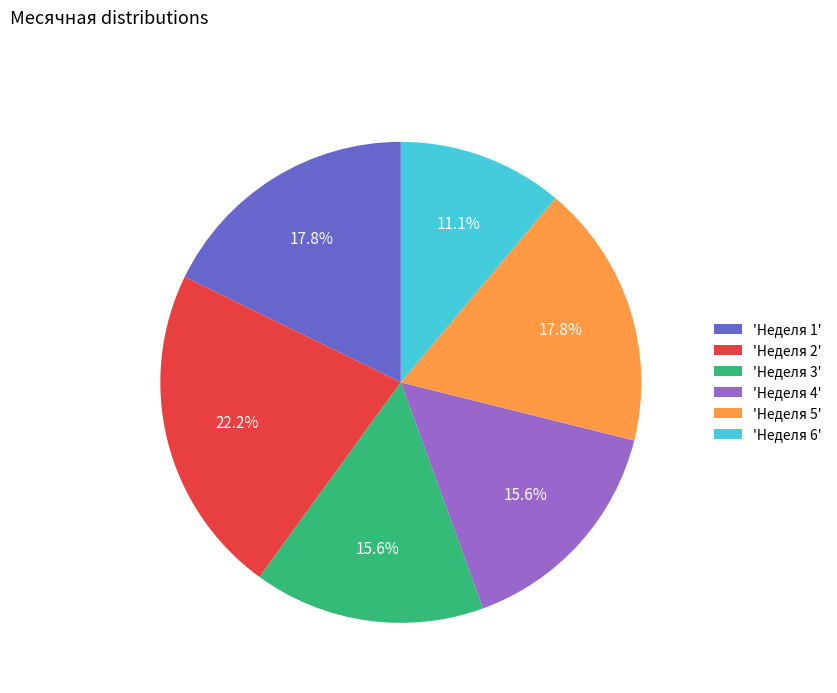

What is the smallest slice in the pie chart?

'Неделя 6'